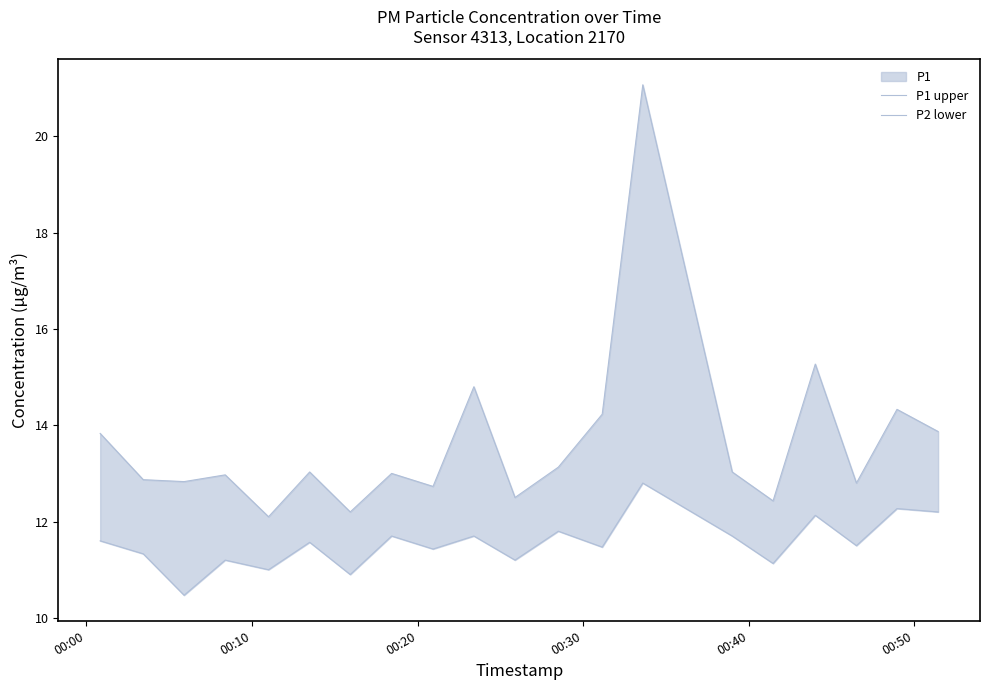

Where does the P1 upper series first go above 13?

00:00